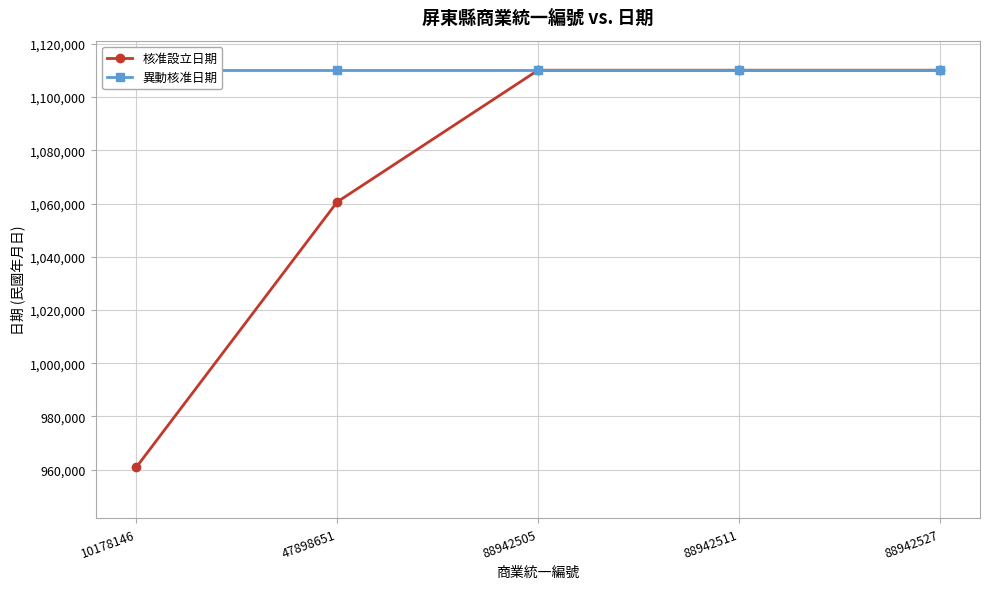

Is the value of 核准設立日期 at 10178146 greater than the value of 異動核准日期 at 88942527?

No